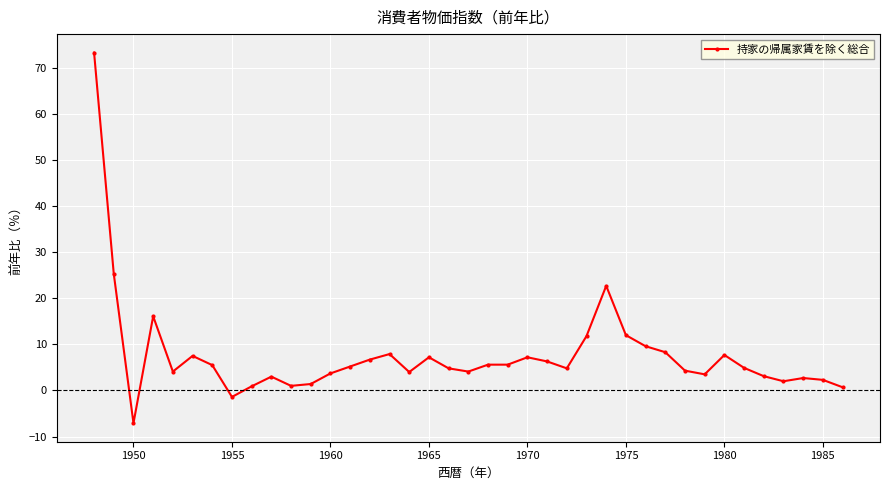

How many values are above zero?

37